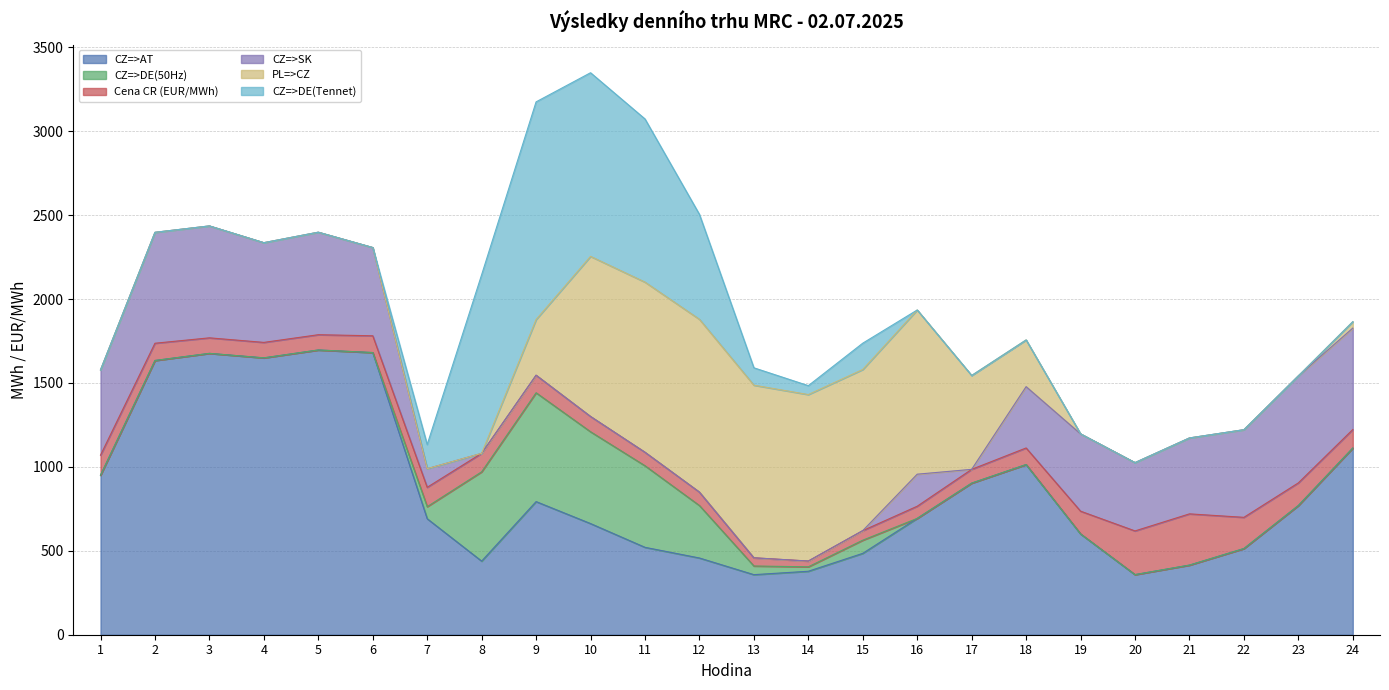

What is the total value across all series at 17?

1544.5